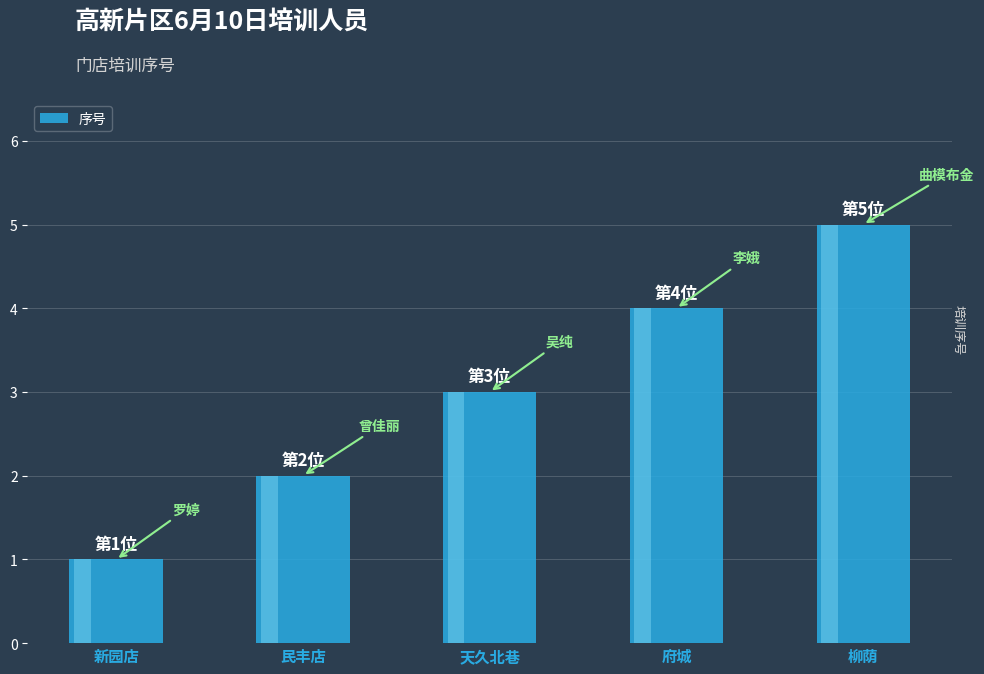

Reading left to right, transcribe all the data shown in this chart.

1	2	3	4	5